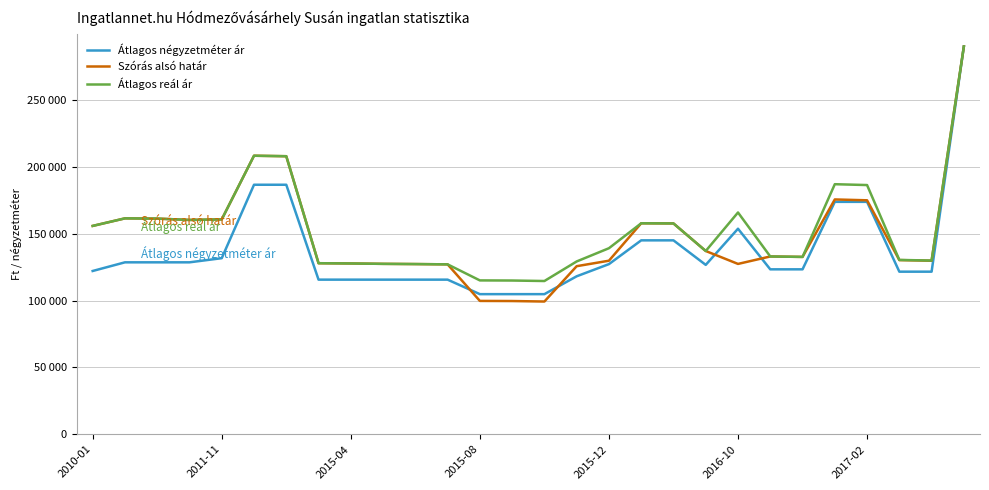

What are all the series names shown in the legend?

Átlagos négyzetméter ár, Szórás alsó határ, Átlagos reál ár